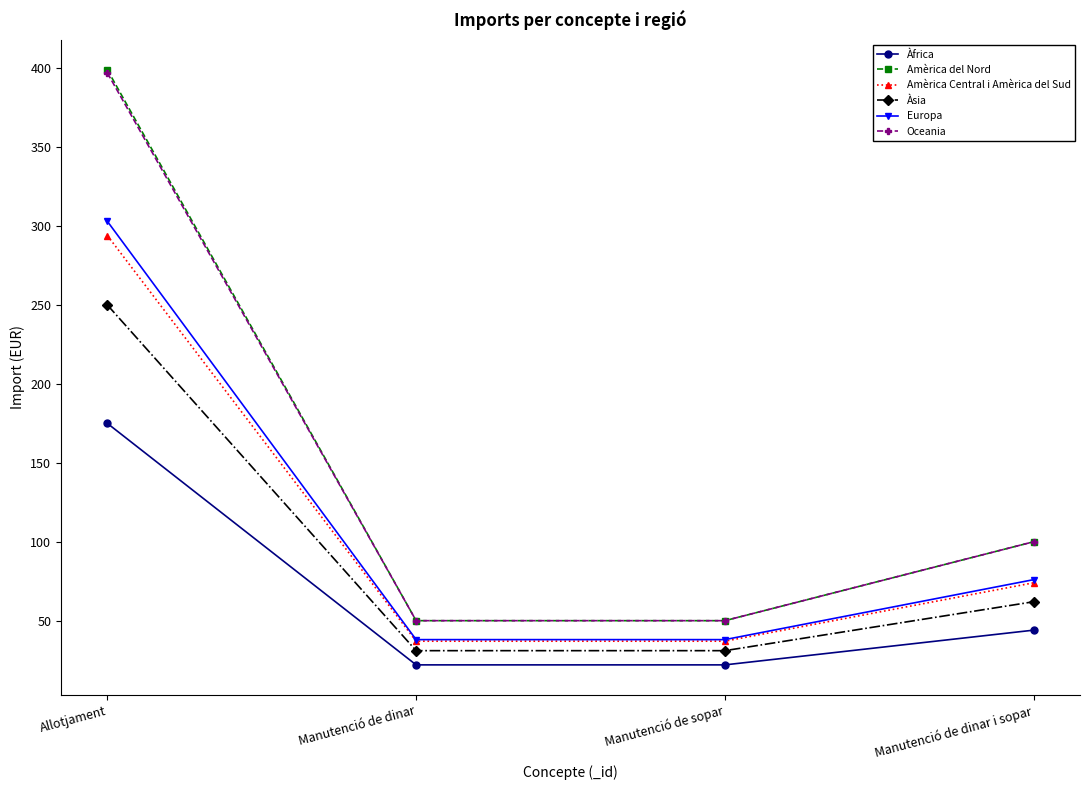

At which category does the chart reach its peak across all series?

Allotjament